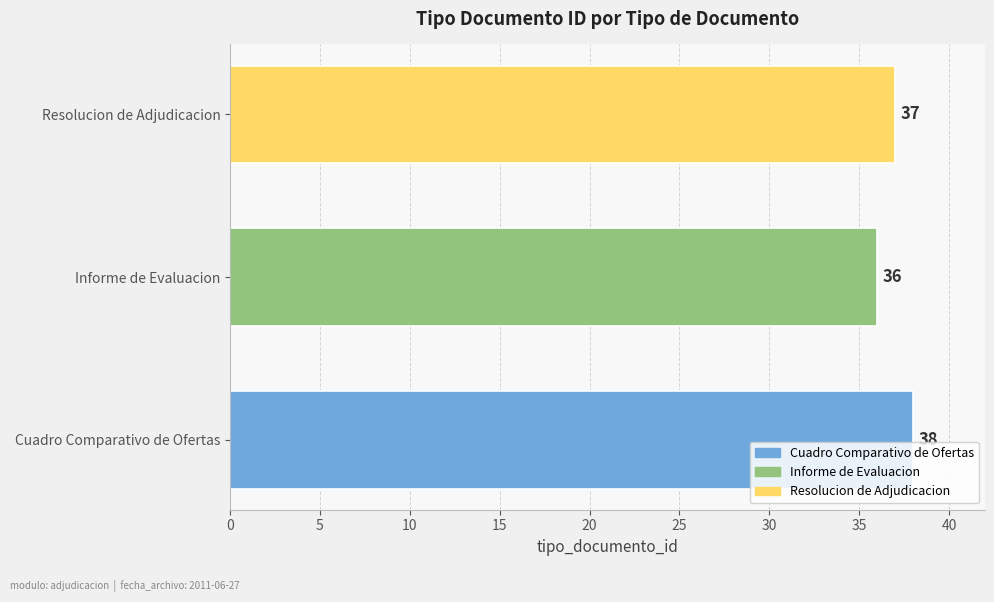

What is the difference between the maximum and minimum values?

2